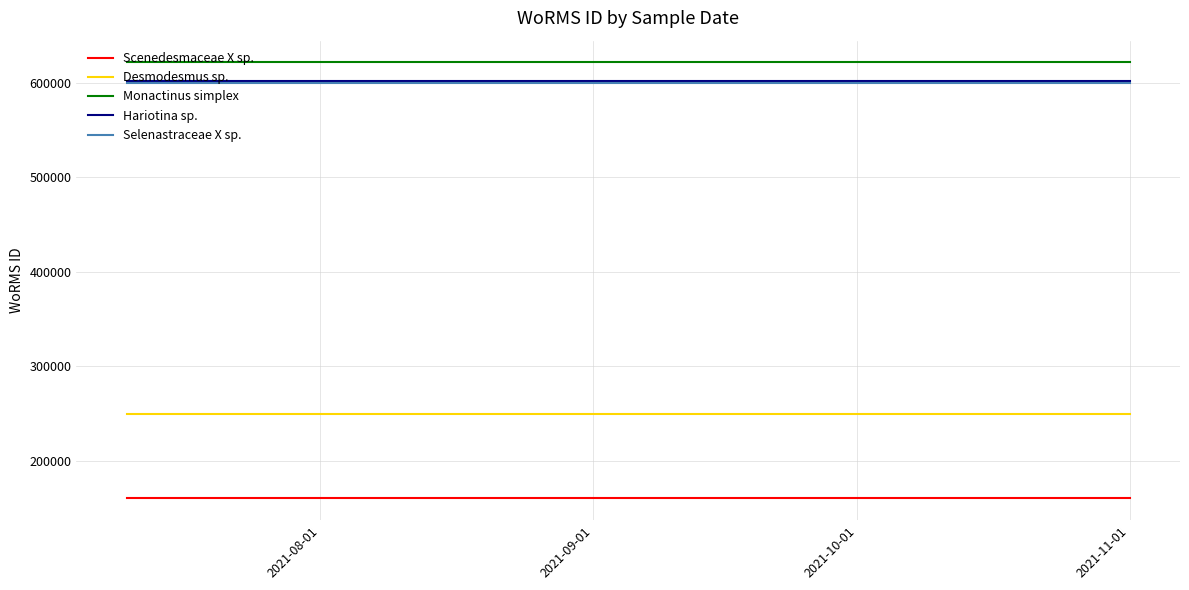

True or false: Desmodesmus sp. and Monactinus simplex cross at least once.

False